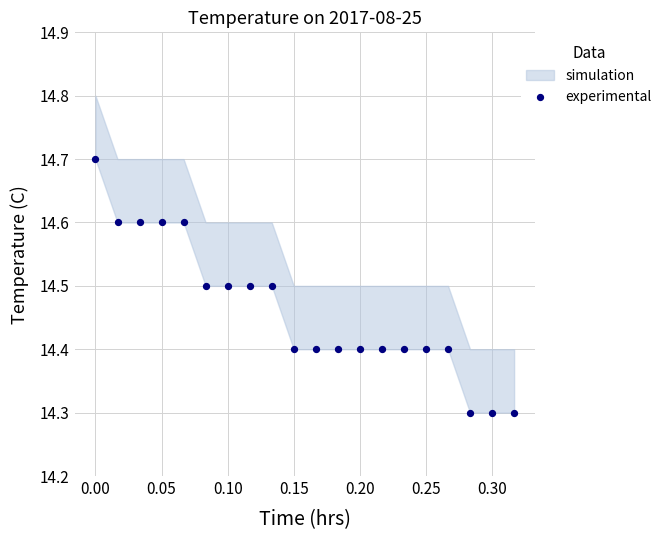

What is the range of X values (max minus min)?

0.3